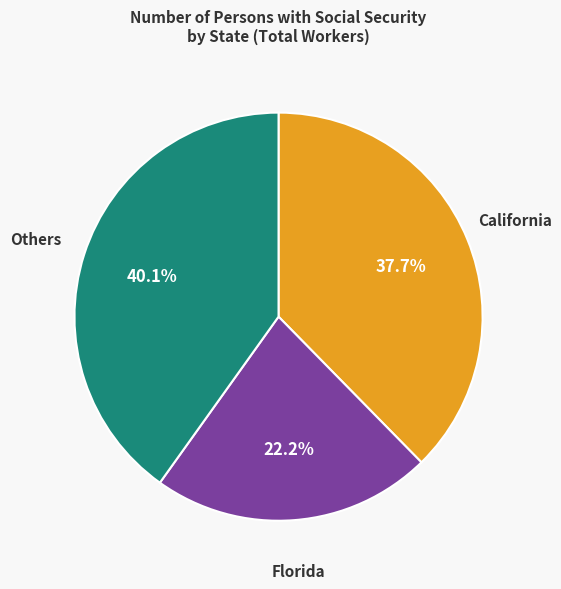

Is there a majority slice in this chart?

No